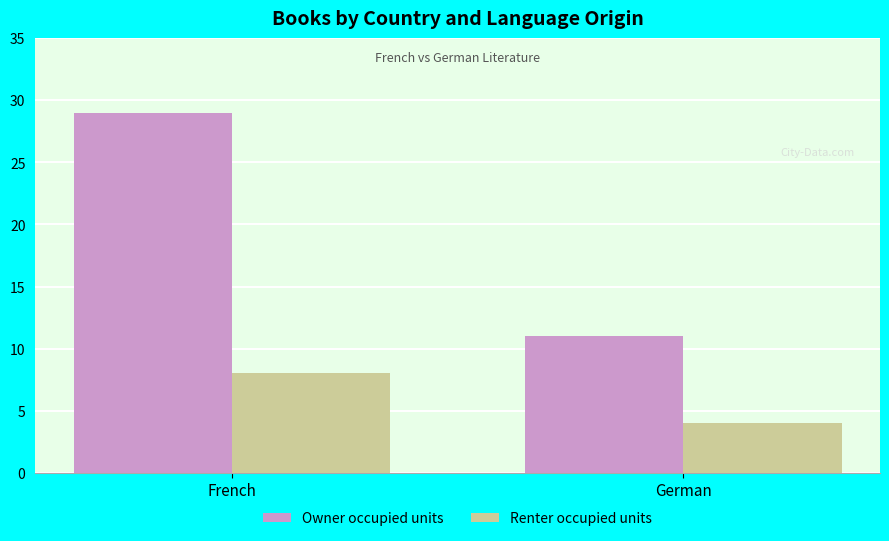

Reading left to right, transcribe all the data shown in this chart.

Owner occupied units: 29	11
Renter occupied units: 8	4